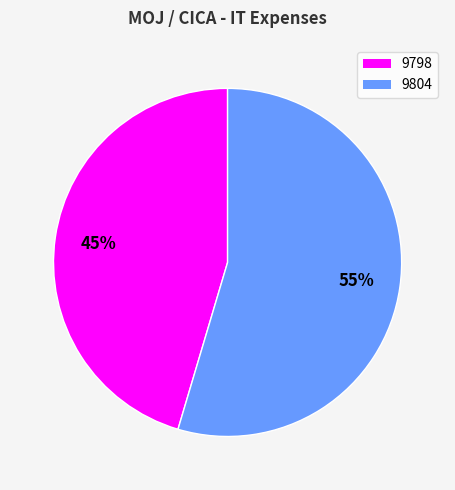

What is the smallest slice in the pie chart?

9798